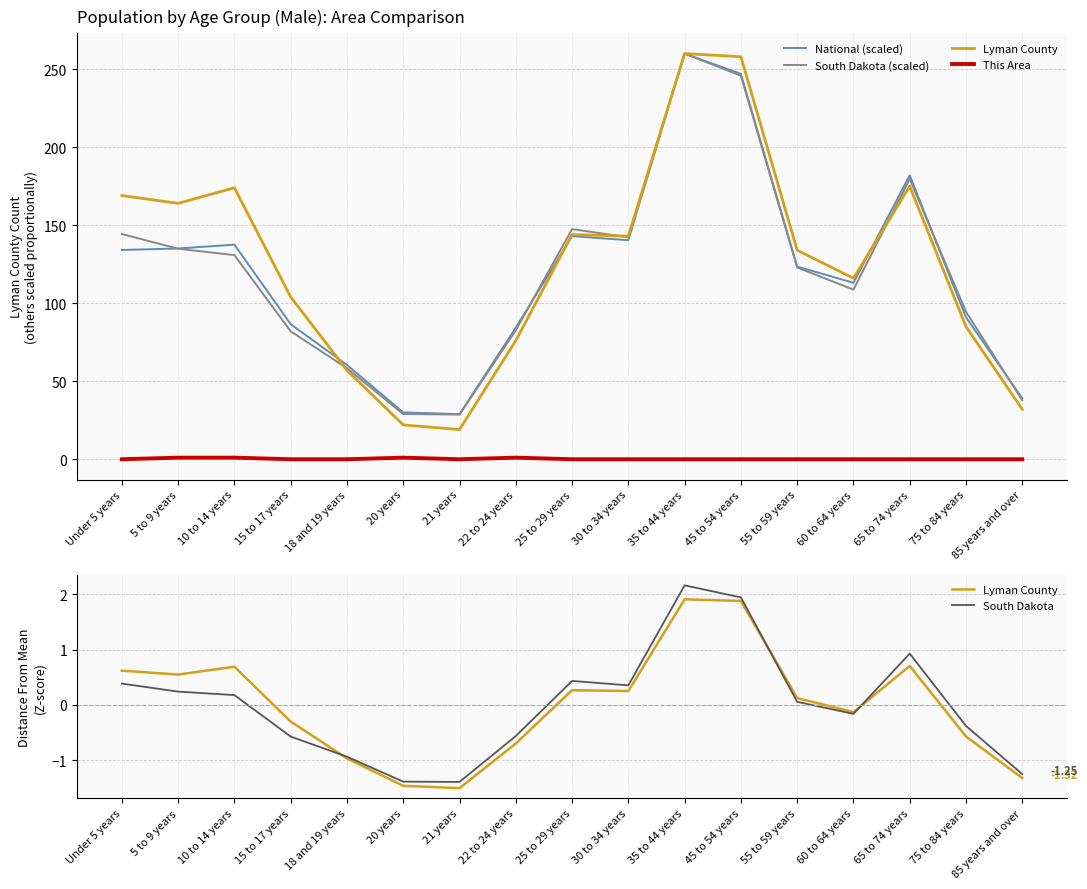

What are all the series names shown in the legend?

National (scaled), South Dakota (scaled), Lyman County, This Area, South Dakota